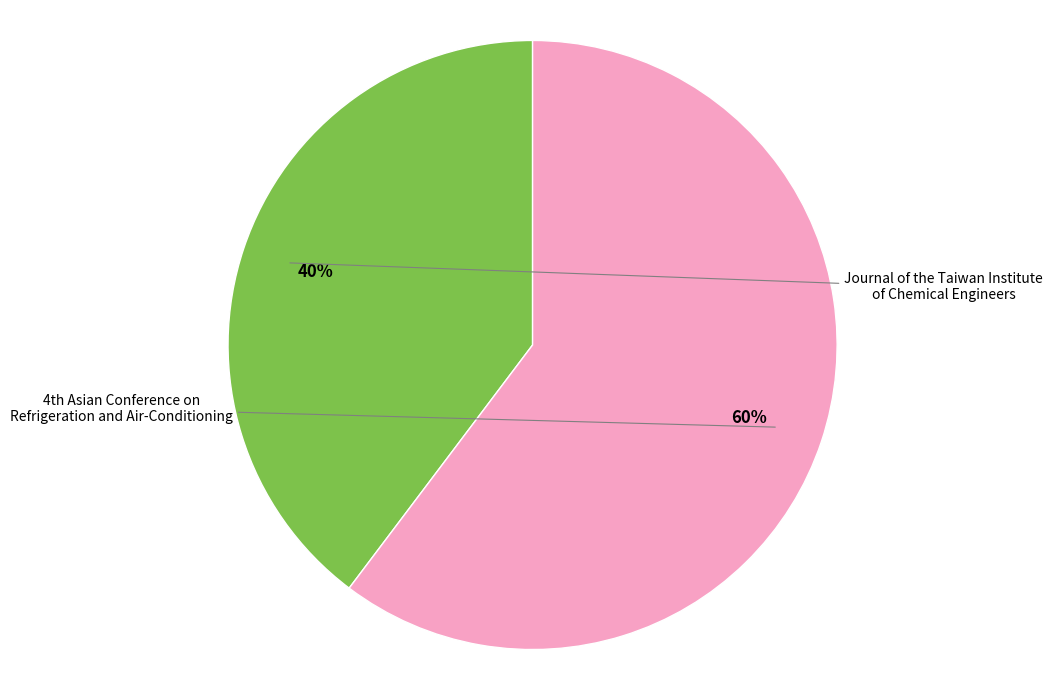

How many segments does this pie chart have?

2